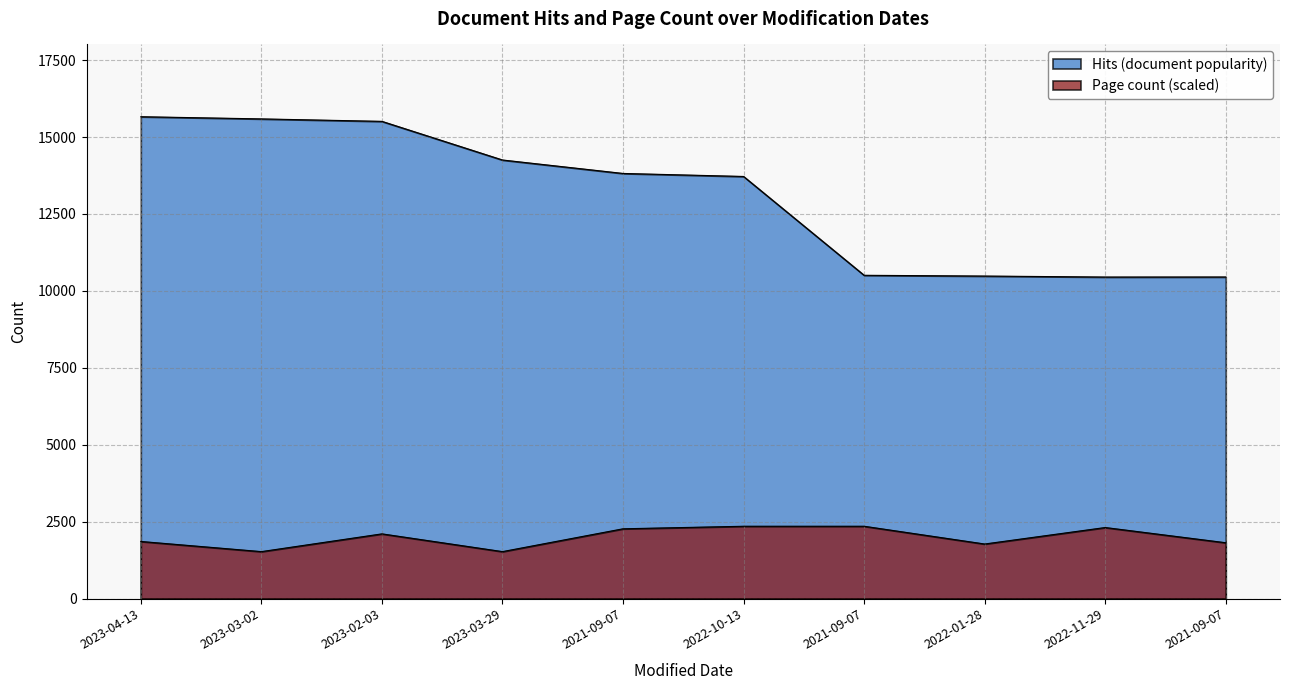

Which series has the largest total across all categories?

Hits (document popularity)